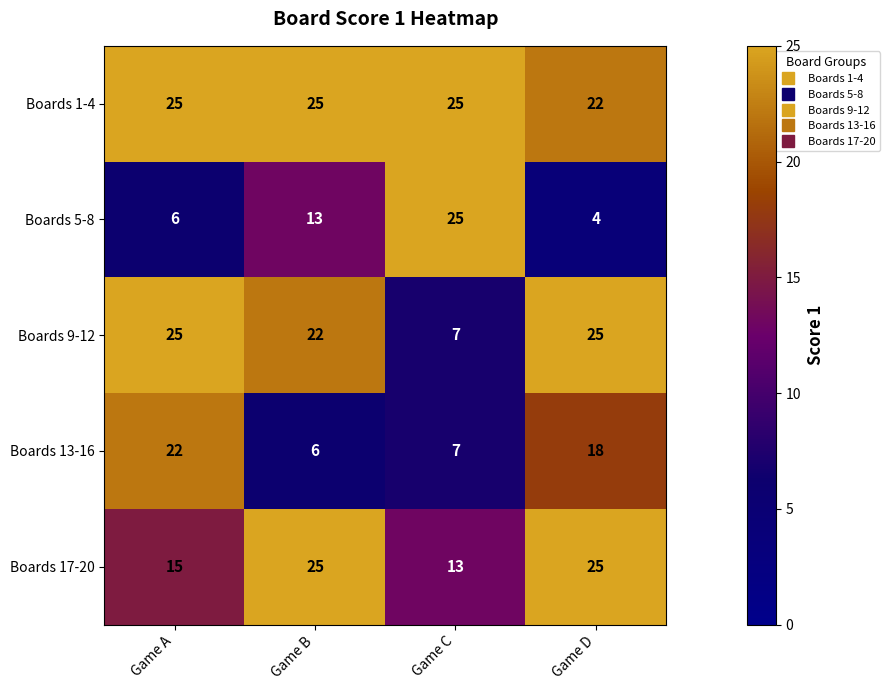

The Boards 9-12 series shows 6 at Game B. True or false?

False